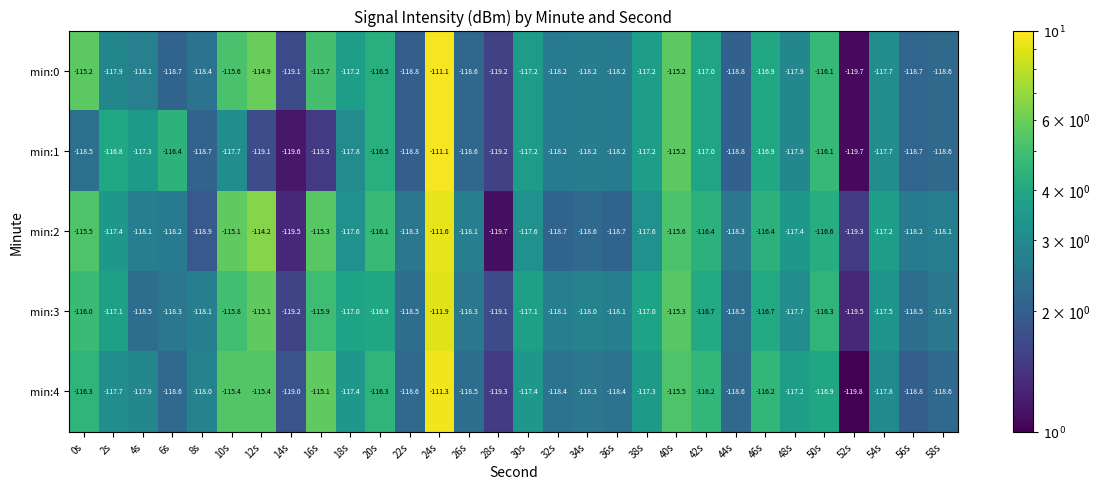

True or false: min:0 has a value of 1.5 at 36s.

False